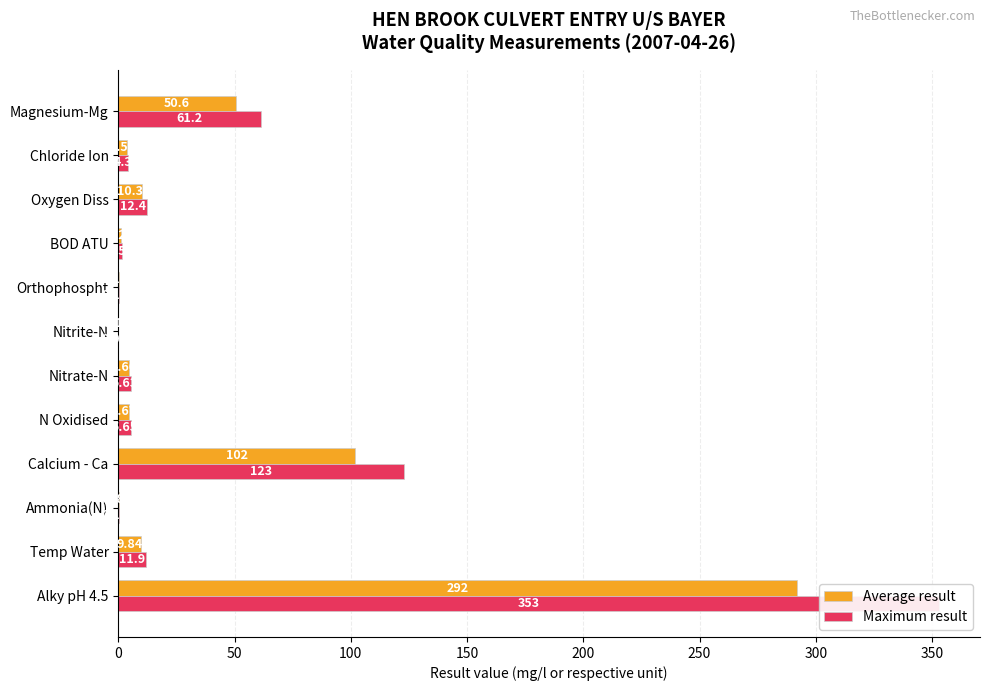

How many groups of bars are there?

12